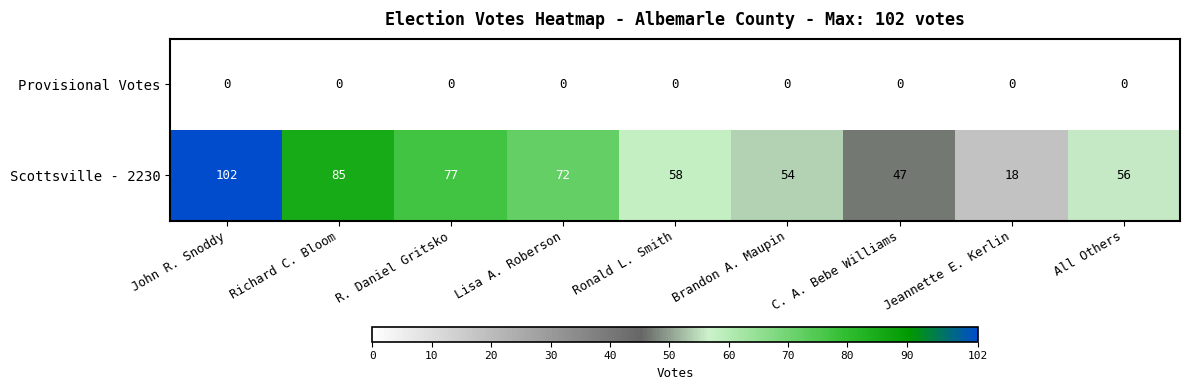

At which category does the chart reach its peak across all series?

John R. Snoddy